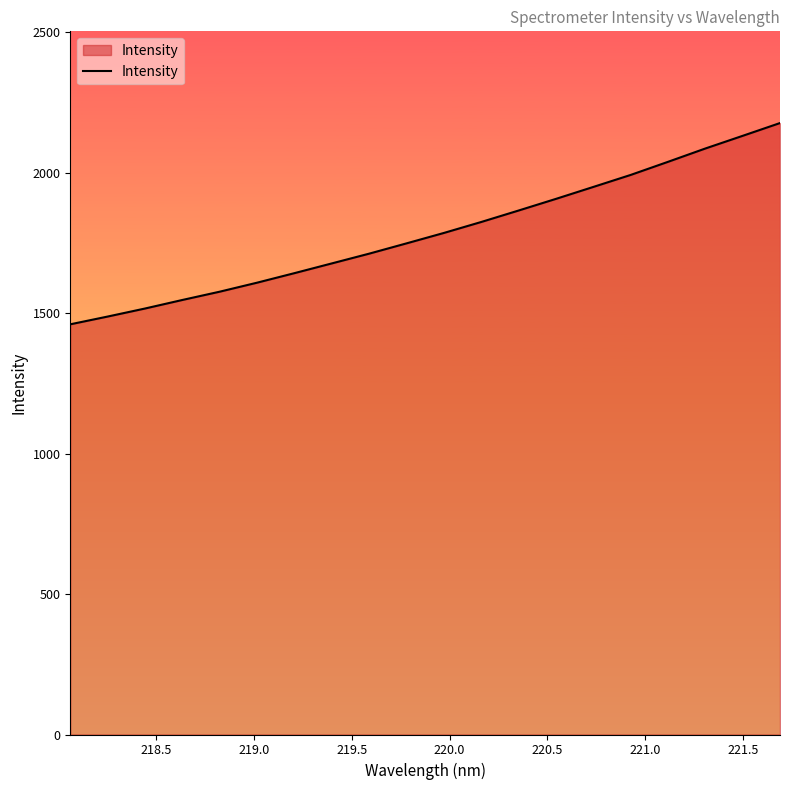

What is the smallest value displayed?

1460.4